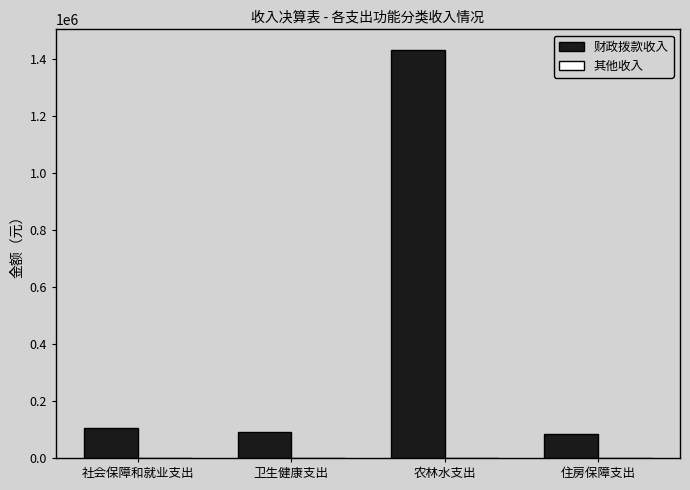

Between 农林水支出 and 住房保障支出, which series saw the biggest shift?

财政拨款收入